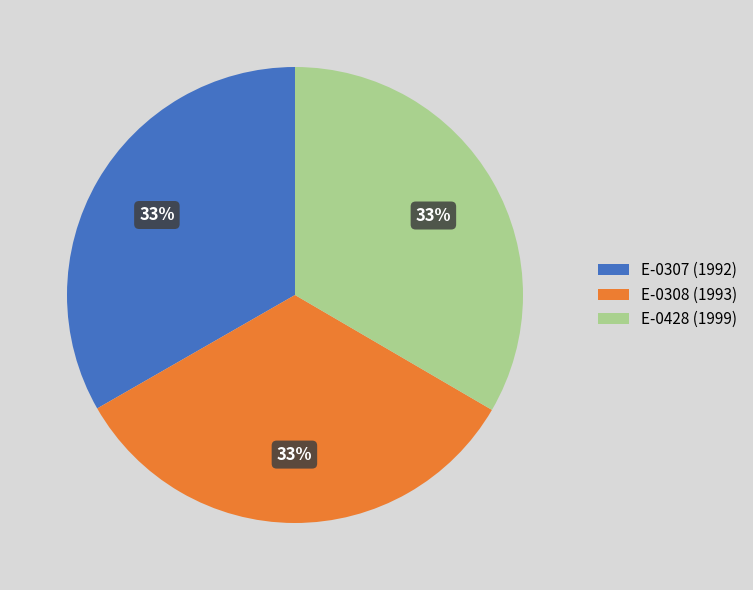

The E-0307 slice represents 33% of the pie. True or false?

True